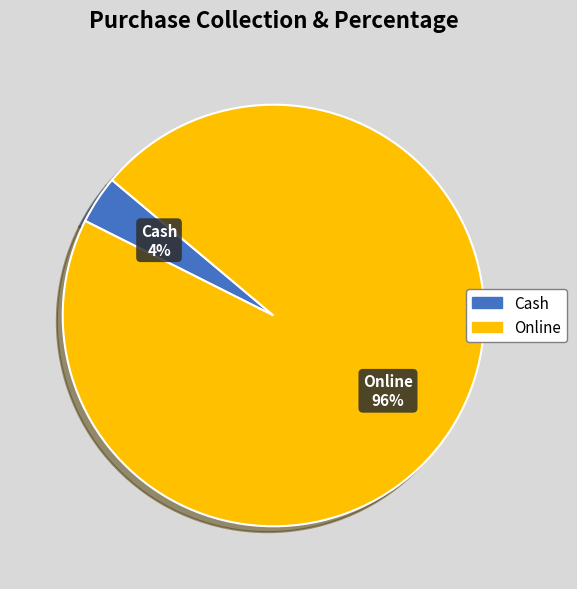

Is it true that Online is 85% of the pie?

False